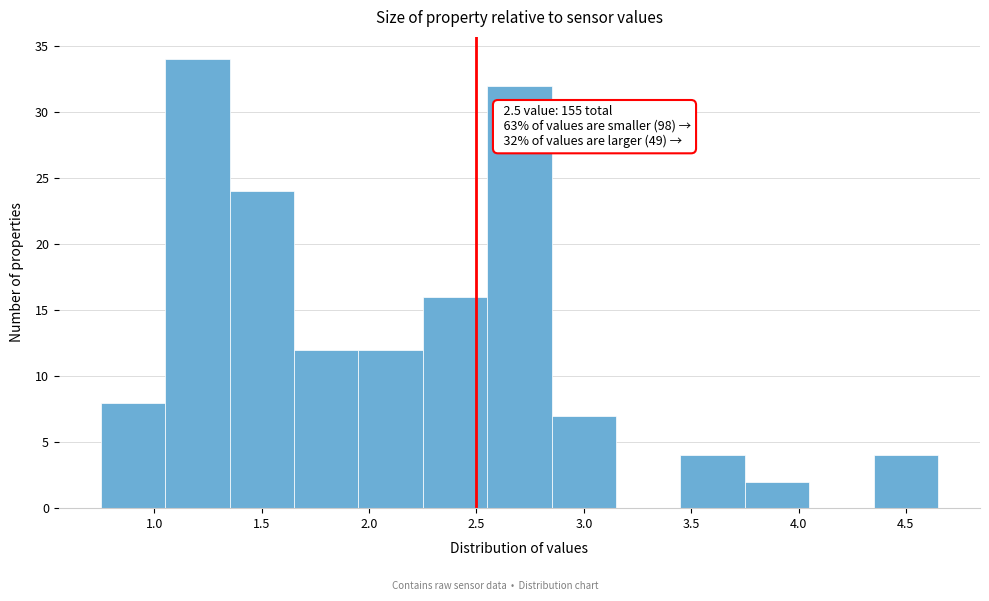

Over which range of the x-axis is the bar tallest?

1.05 to 1.35